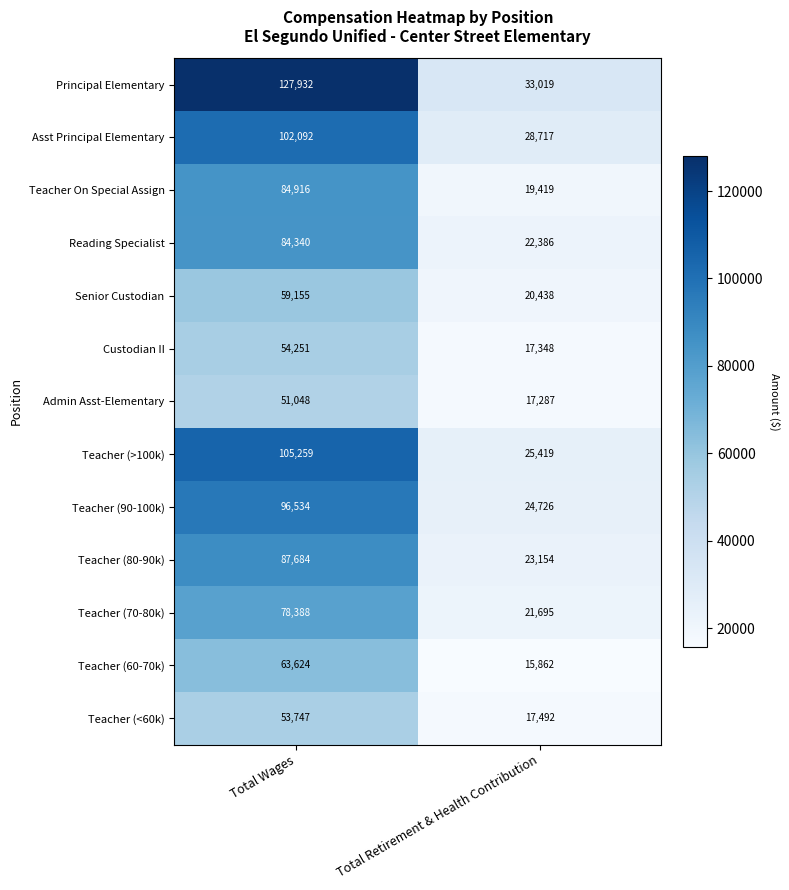

Count the number of categories in the chart.

2